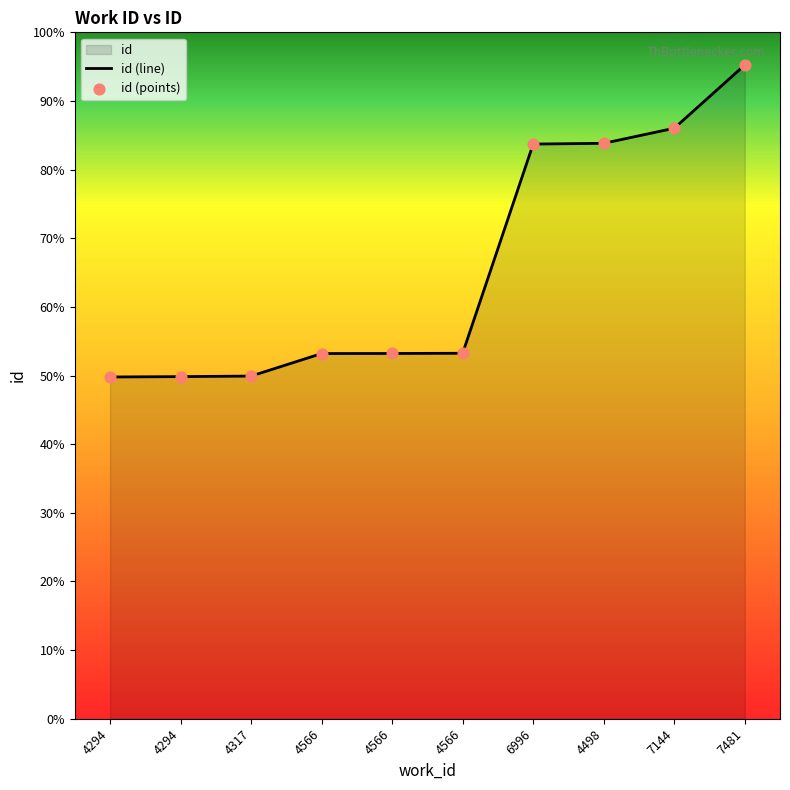

Is the value of id (points) at 4294 greater than the value of id (line) at 7144?

No